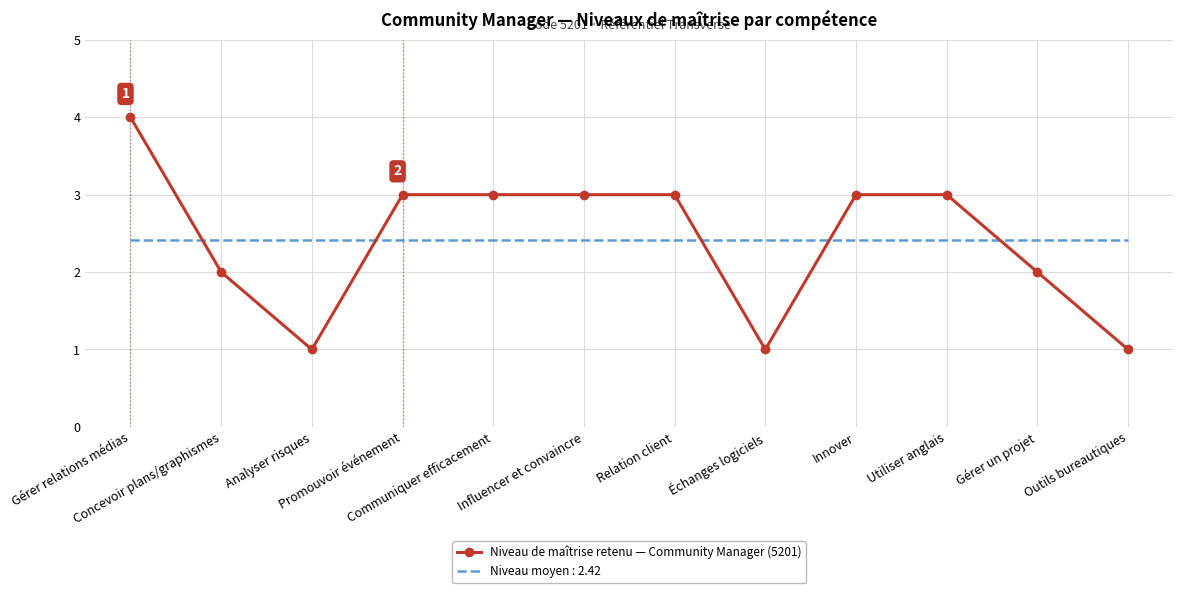

How many series are shown in this chart?

2